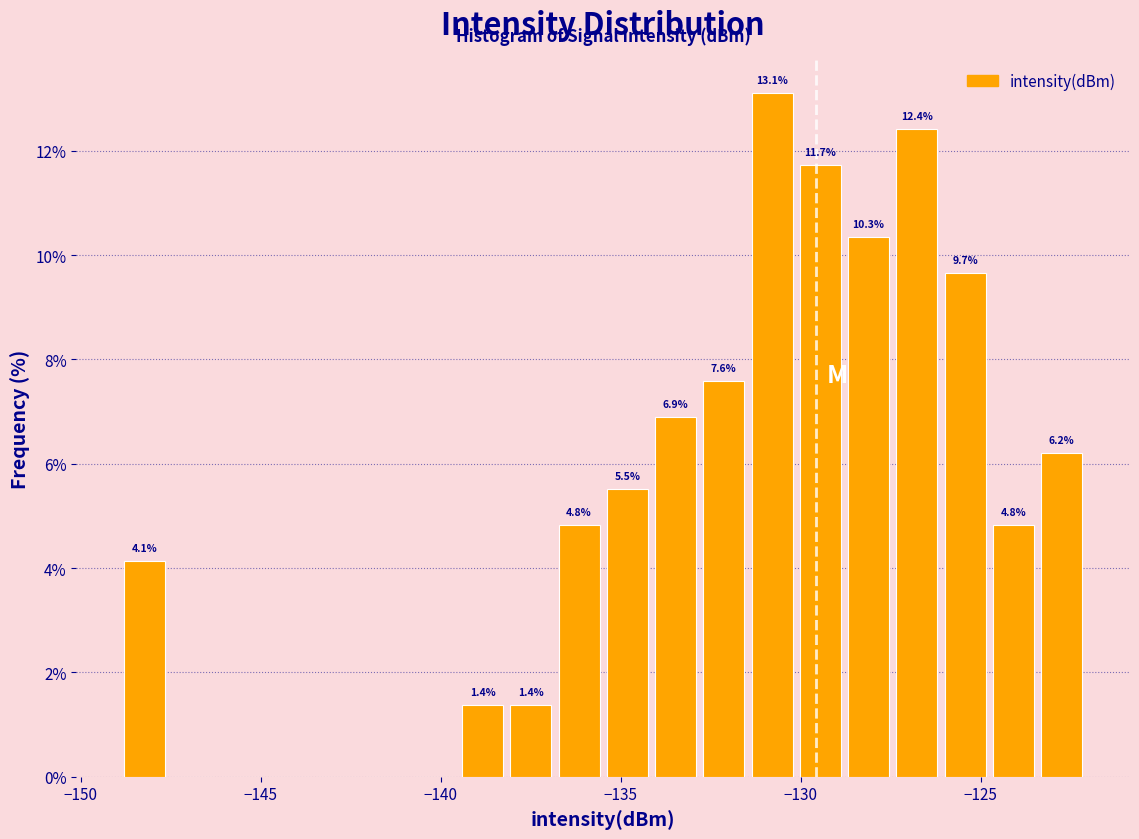

Read against the x-axis, roughly where is the centre of the tallest bar?

-131.0